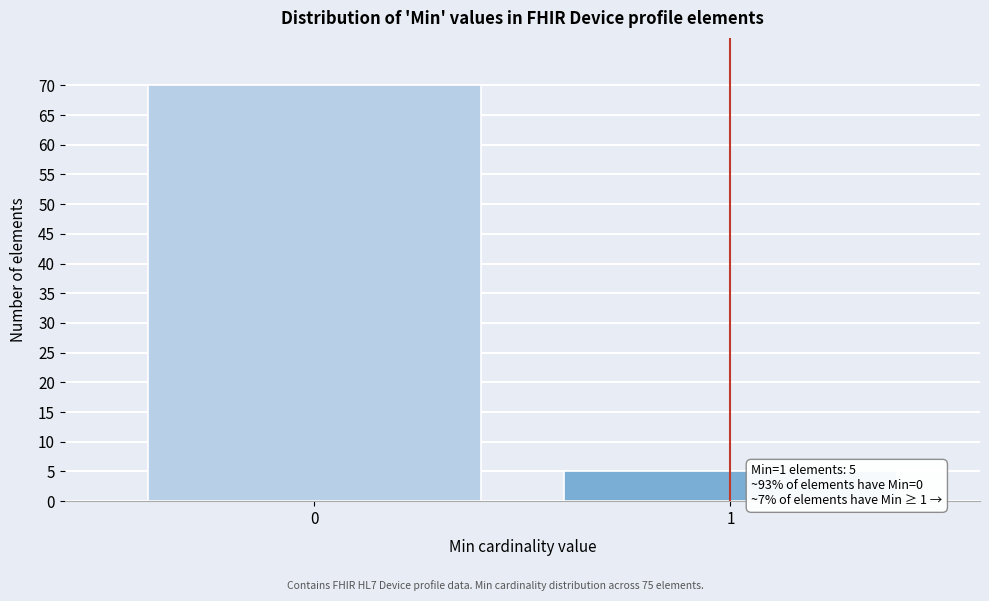

Reading right to left, list all the values displayed in this chart.

5	70